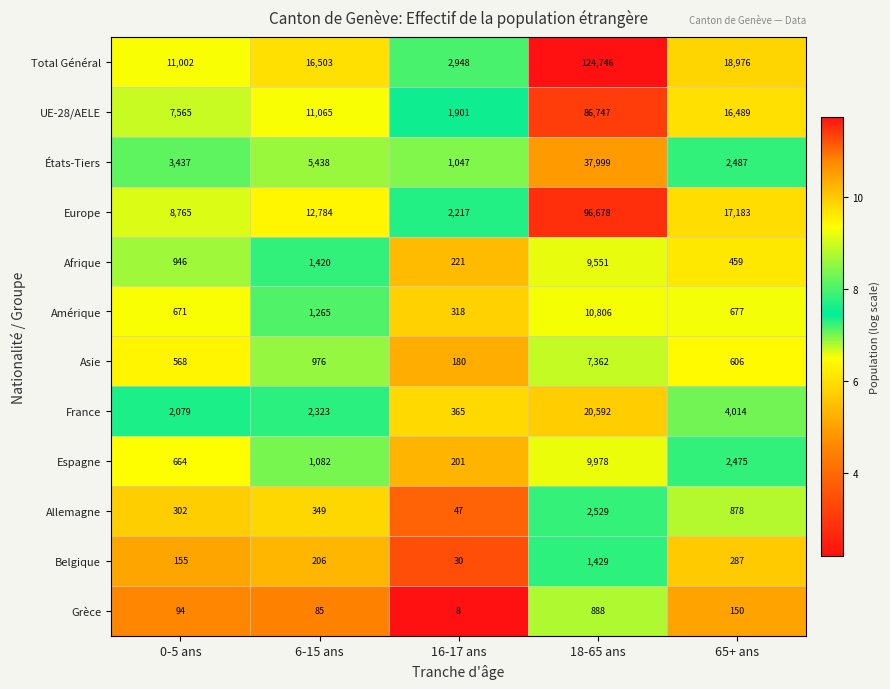

How many data points does each series have?

5